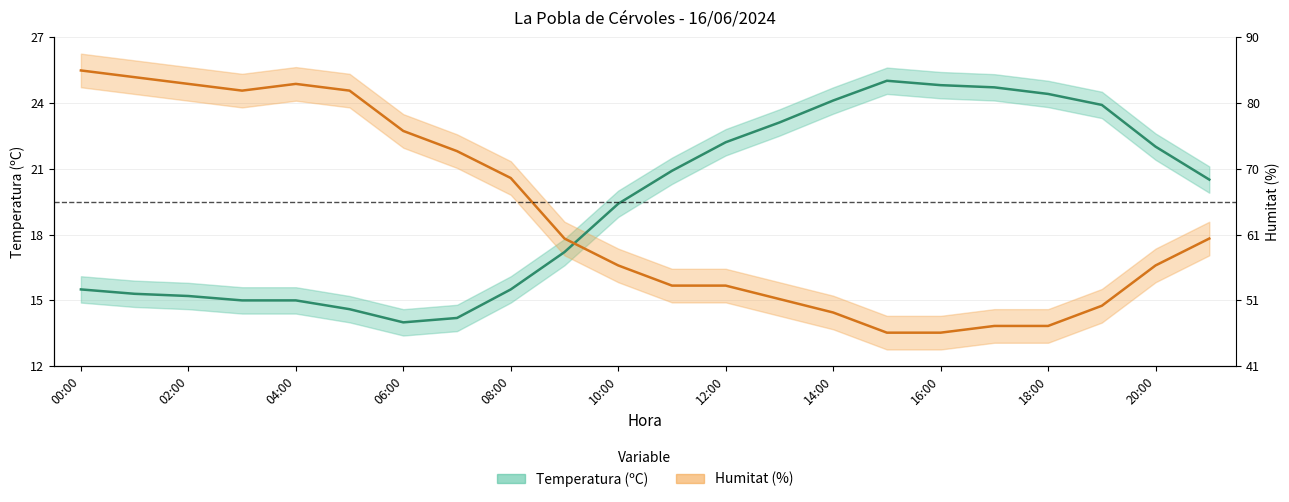

What is the label of the 9th point from the right?

13:00